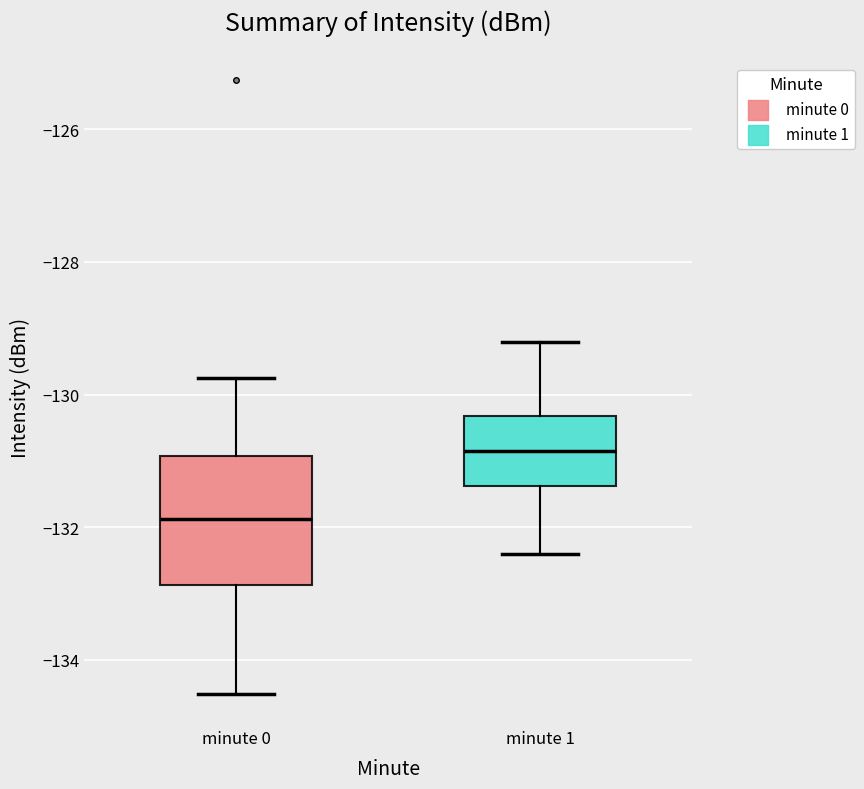

Comparing the boxes themselves (not the whiskers), which one is the tallest?

minute 0